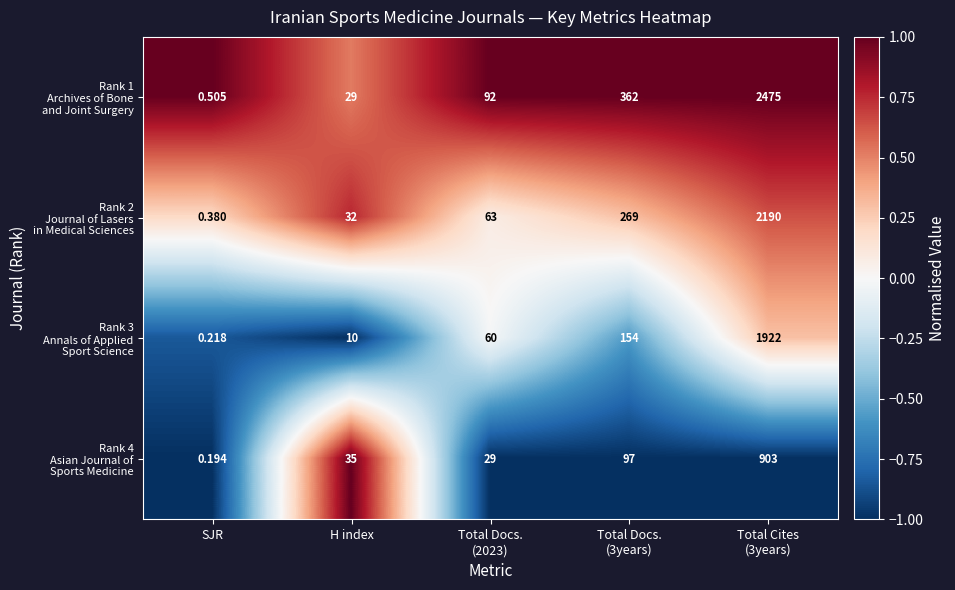

Which category has the lowest value across all series?

SJR